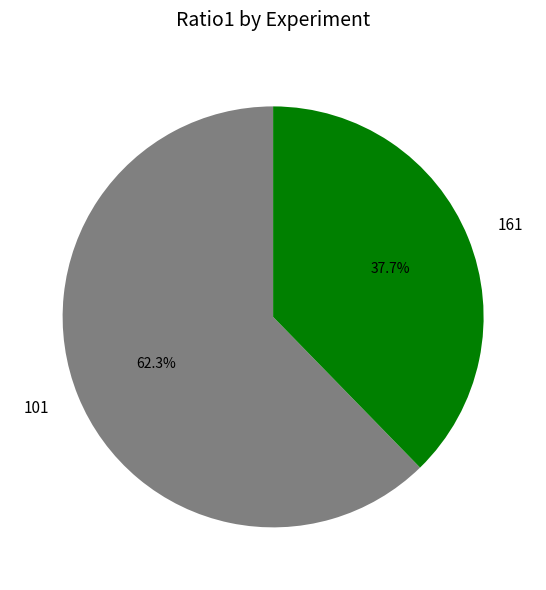

Is it true that 101 is 75% of the pie?

False